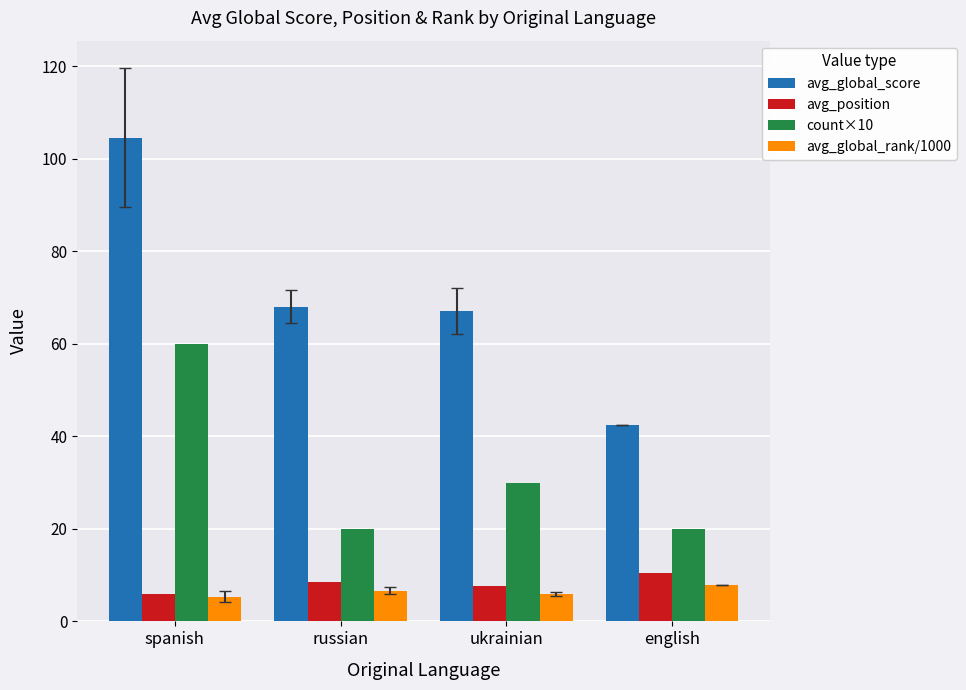

At how many categories does at least one series exceed 20?

4